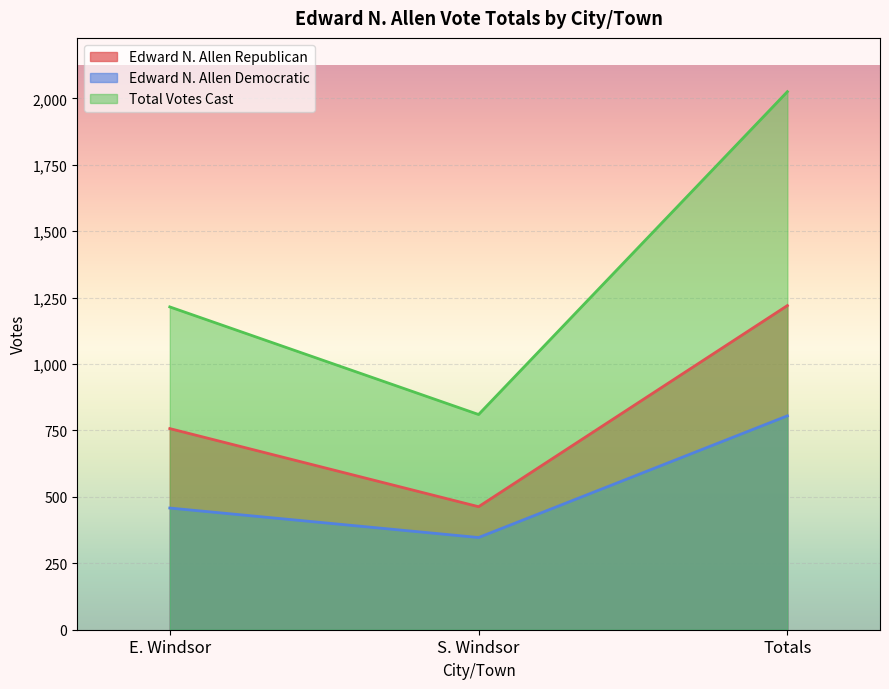

How many lines are shown in the chart?

3